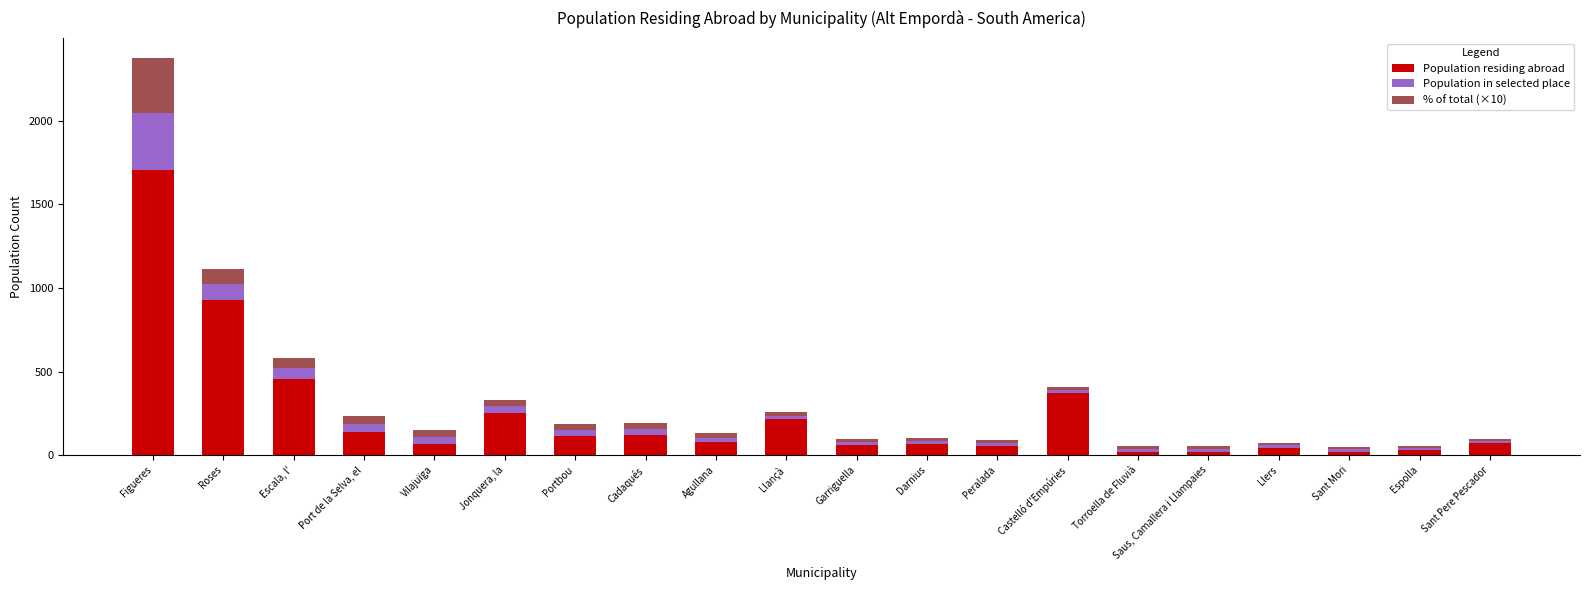

What are all the series names shown in the legend?

Population residing abroad, Population in selected place, % of total (×10)